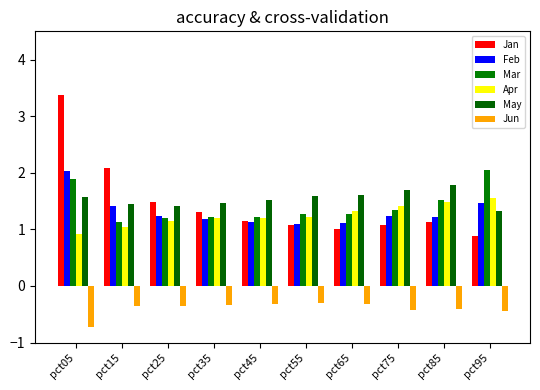

What is the value of the Apr bar at the 9th from the left?

1.5